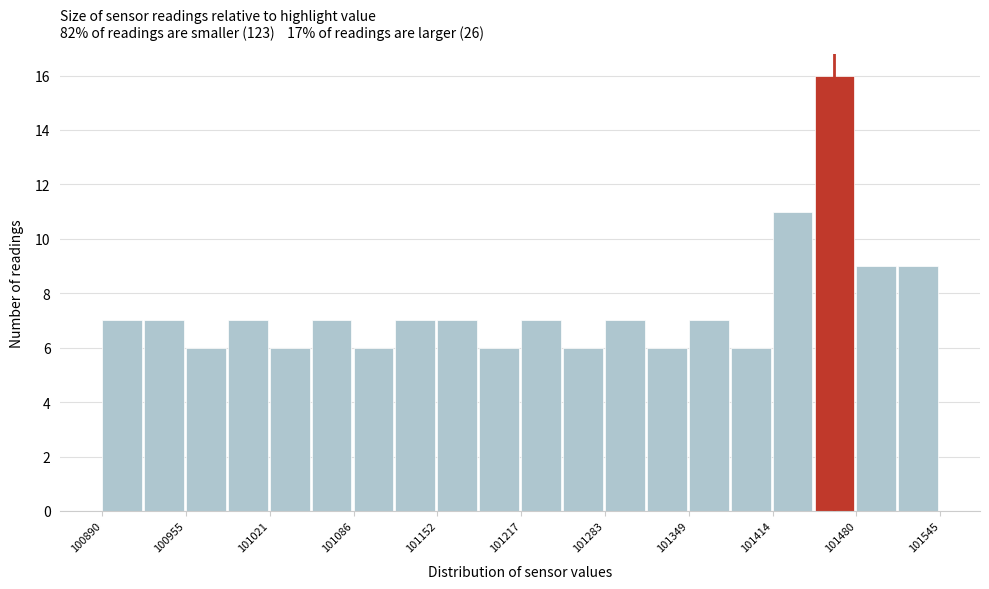

Read against the x-axis, roughly where is the centre of the tallest bar?

101460